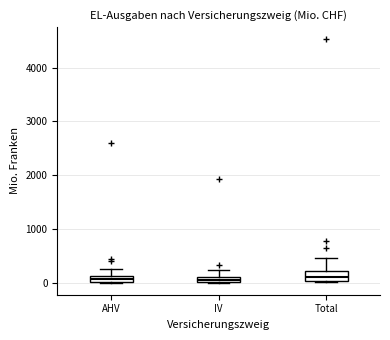

Where is the upper edge of the box for AHV on the y-axis? The values are not printed on the chart, so give them approximately, as read against the axis.

100